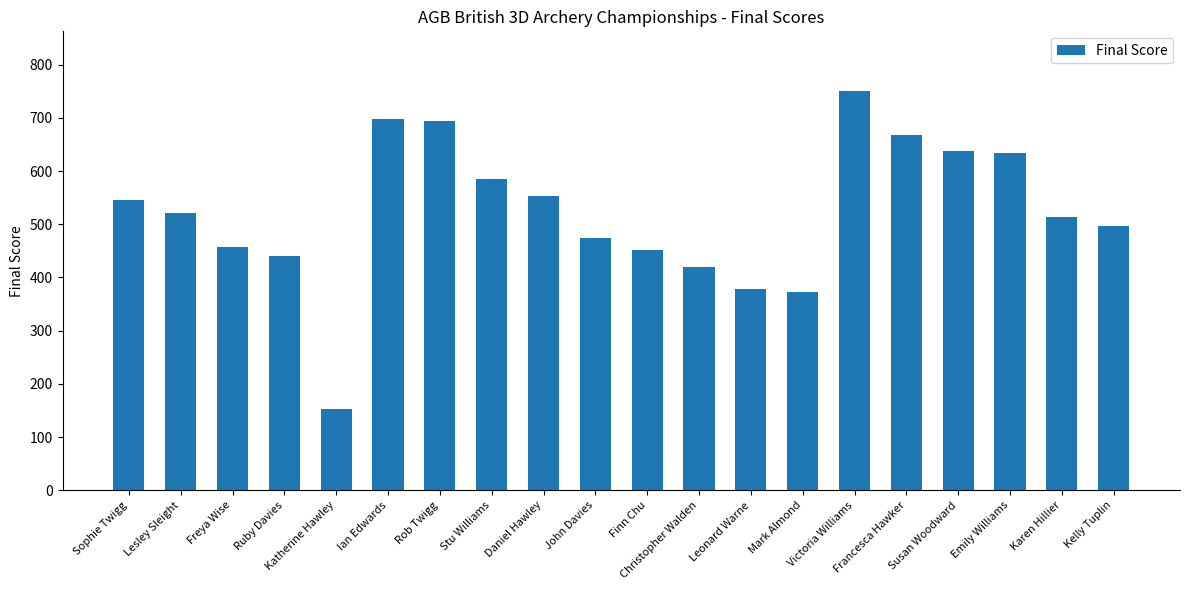

What is the minimum value shown in the chart?

153